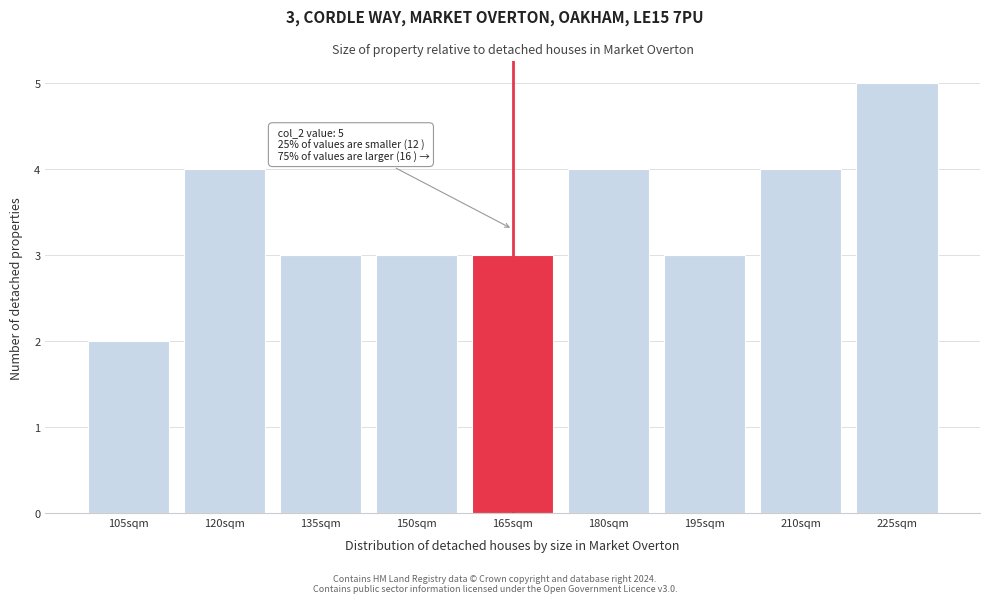

Reading left to right, list all the values displayed in this chart.

105sqm=2	120sqm=4	135sqm=3	150sqm=3	165sqm=3	180sqm=4	195sqm=3	210sqm=4	225sqm=5